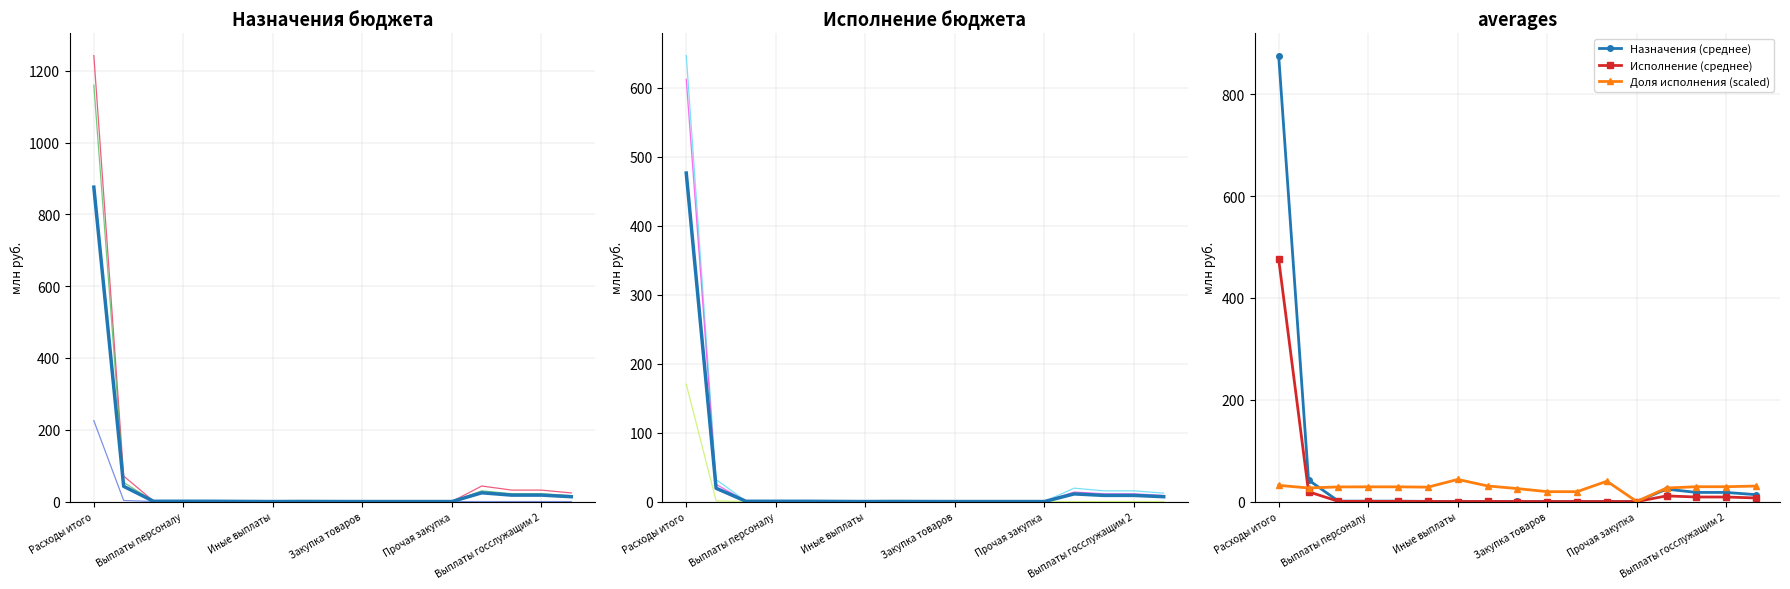

True or false: консол. бюджет субъекта (исполнение) and бюджеты городских поселений (исполнение) intersect in this chart.

False